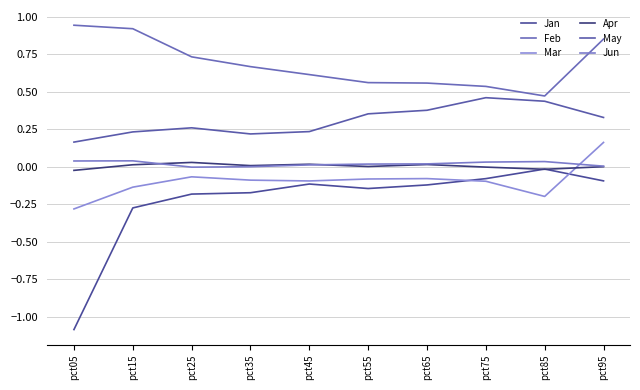

What is the minimum value for Jan?

-1.1